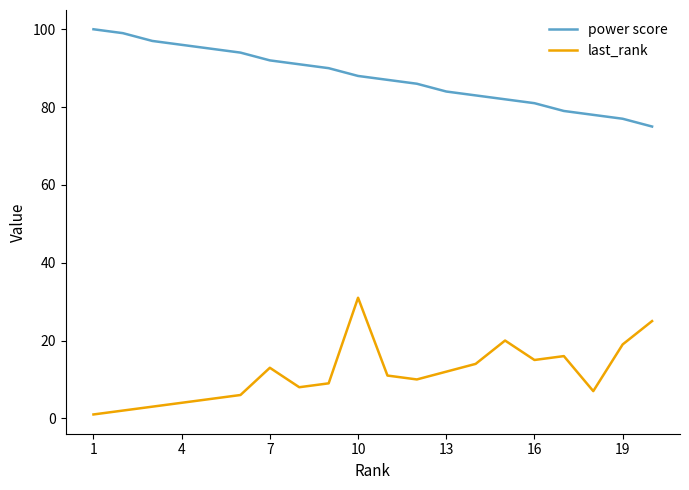

What are all the series names shown in the legend?

power score, last_rank